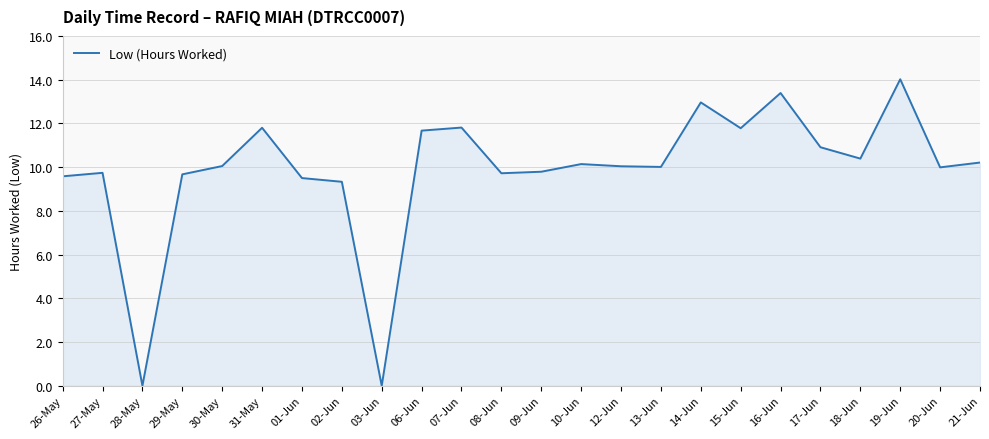

At which category does the chart reach its peak across all series?

19-Jun